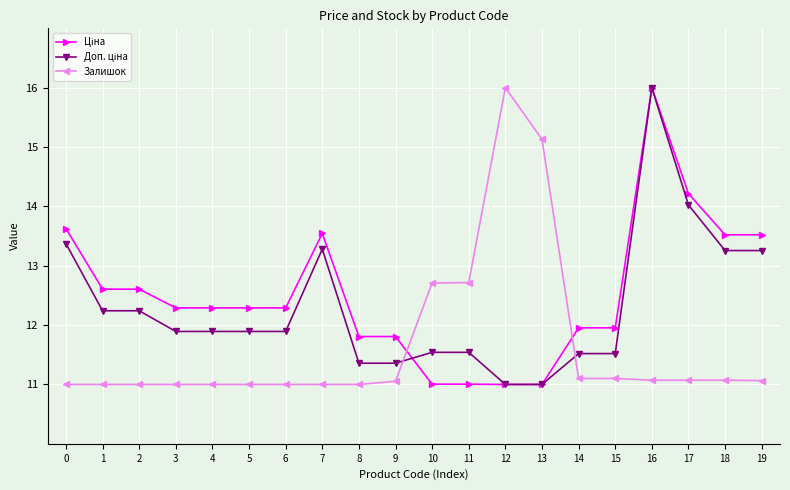

What is the difference between the highest and lowest values at 9?

0.8